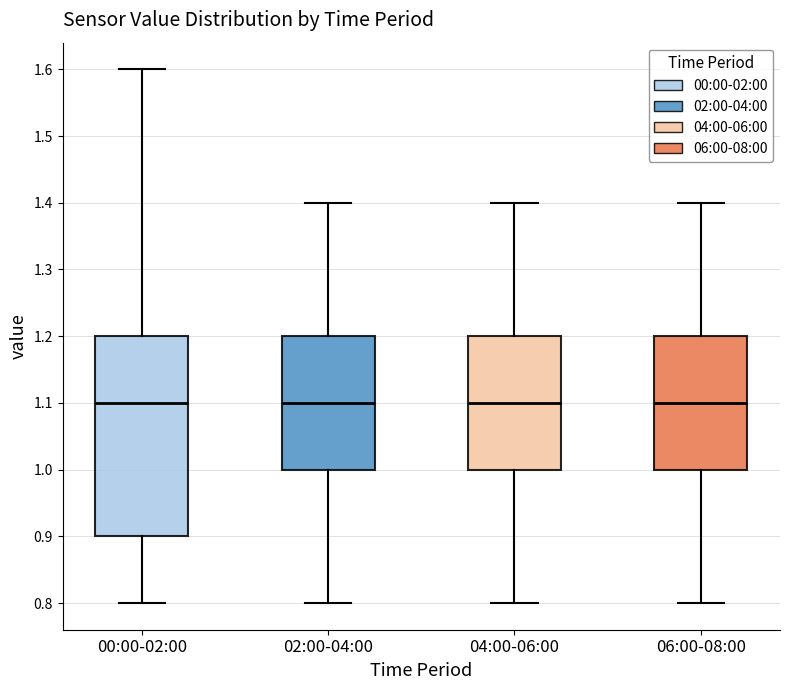

Reading left to right, transcribe this box plot: for each box, give where its median line is, the range the box spans, and where its two whiskers end, as read against the y-axis. The values are not printed on the chart, so give them approximately, as read against the axis.

00:00-02:00: median 1.1, box 0.9 to 1.2, whiskers 0.8 to 1.6
02:00-04:00: median 1.1, box 1.0 to 1.2, whiskers 0.8 to 1.4
04:00-06:00: median 1.1, box 1.0 to 1.2, whiskers 0.8 to 1.4
06:00-08:00: median 1.1, box 1.0 to 1.2, whiskers 0.8 to 1.4